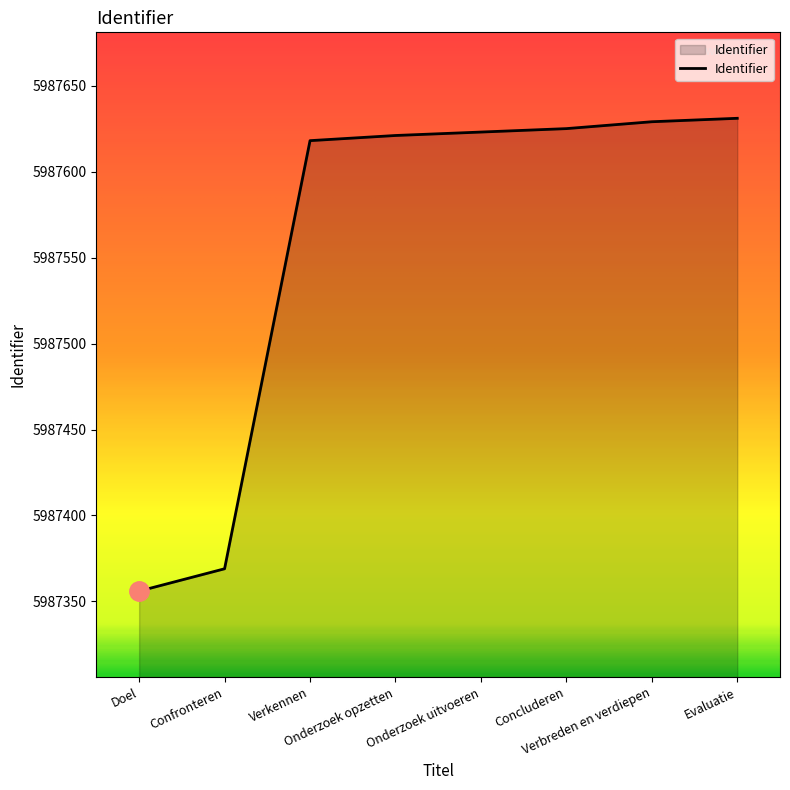

What is the average value?

5987559